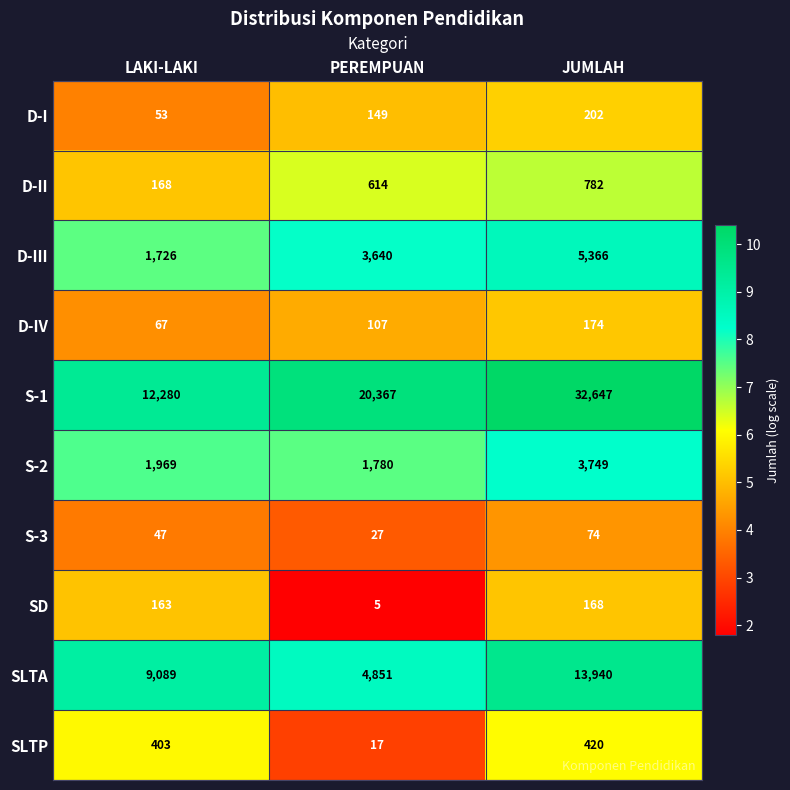

What is the greatest value displayed?

32647